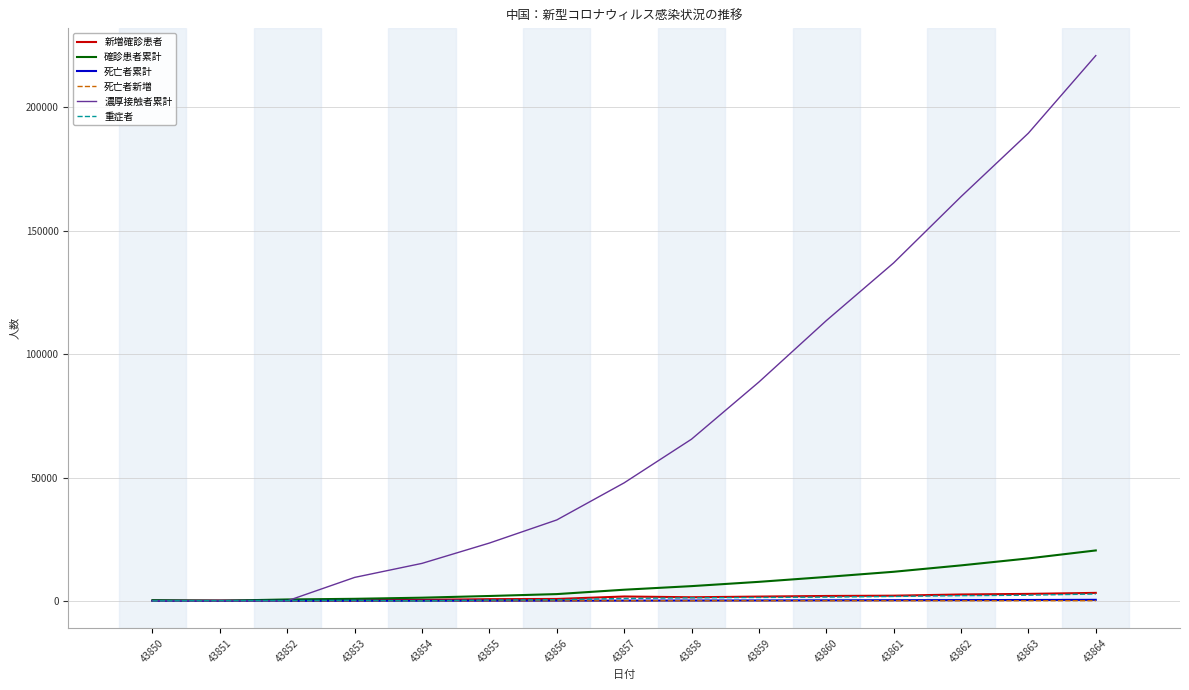

Where is 濃厚接触者累計 nearest to the value 110507?

43860